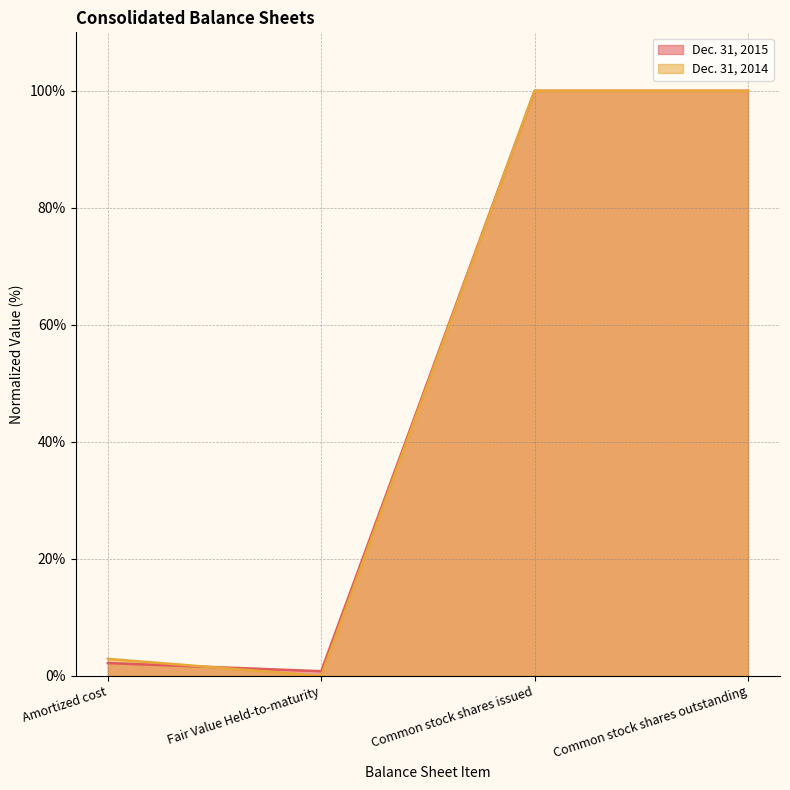

Between which two adjacent categories do Dec. 31, 2014 and Dec. 31, 2015 first intersect?

Amortized cost and Fair Value Held-to-maturity